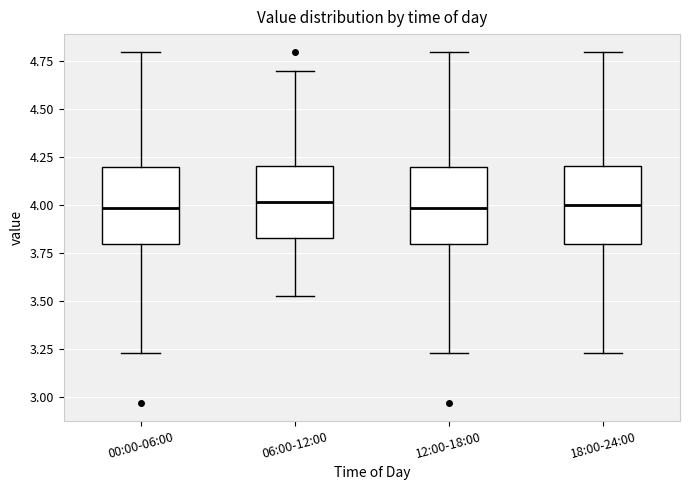

Where does the upper whisker of the box for 00:00-06:00 end on the y-axis? The values are not printed on the chart, so give them approximately, as read against the axis.

4.80